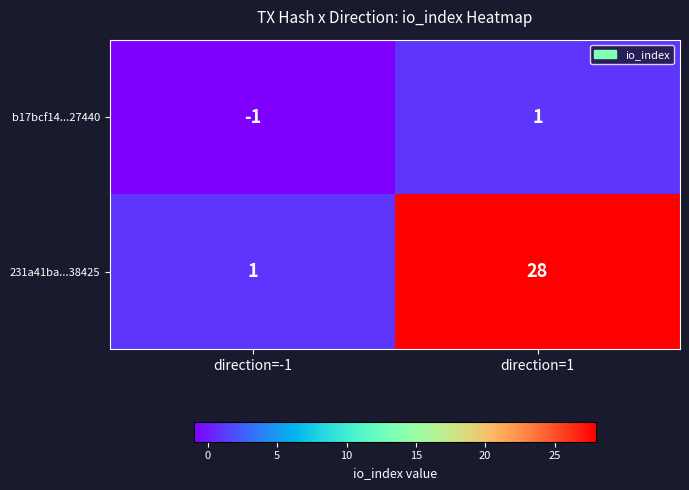

Reading left to right, transcribe all the data shown in this chart.

b17bcf14...27440: direction=-1=-1	direction=1=1
231a41ba...38425: direction=-1=1	direction=1=28